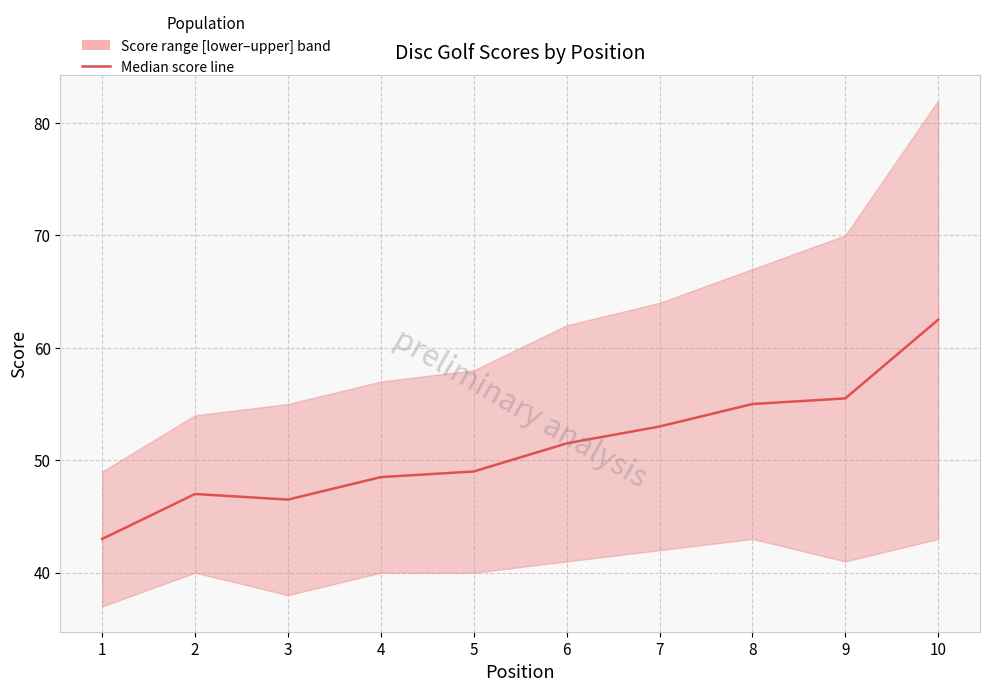

What is the minimum value shown in the chart?

43.0